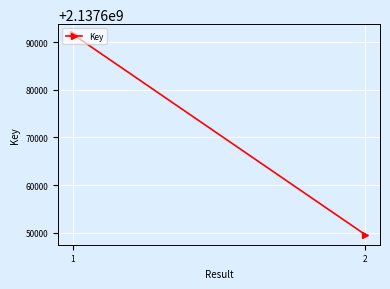

The value at 2 is 908540831. True or false?

False